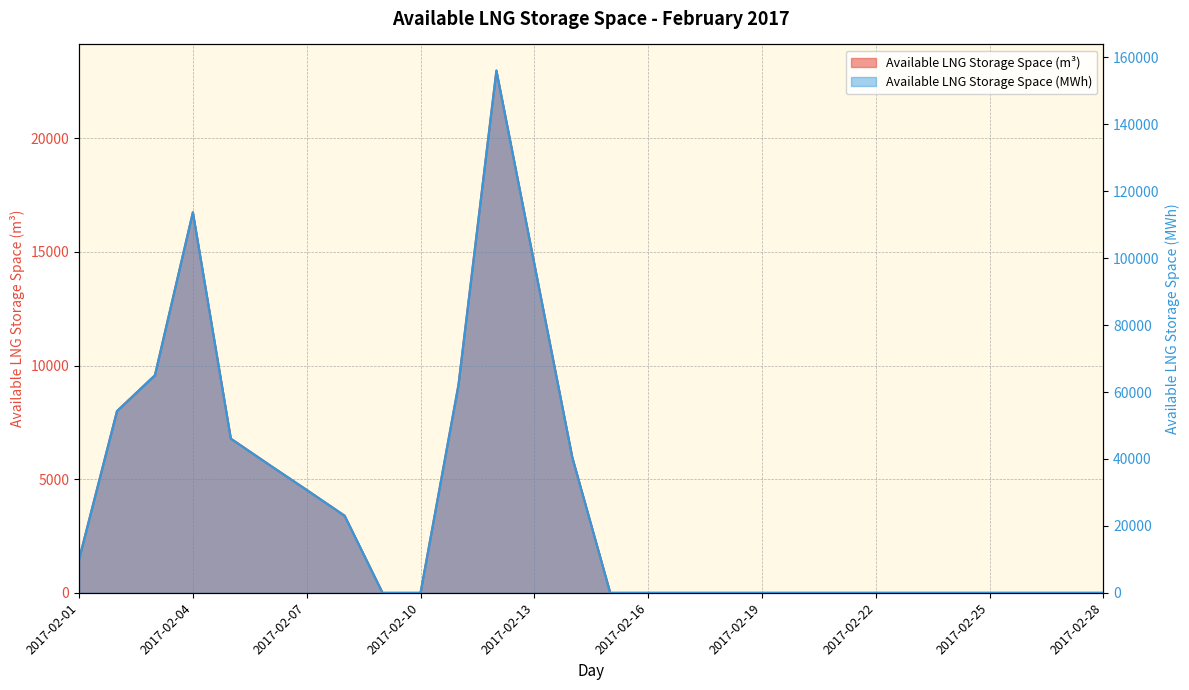

Count the number of categories in the chart.

28